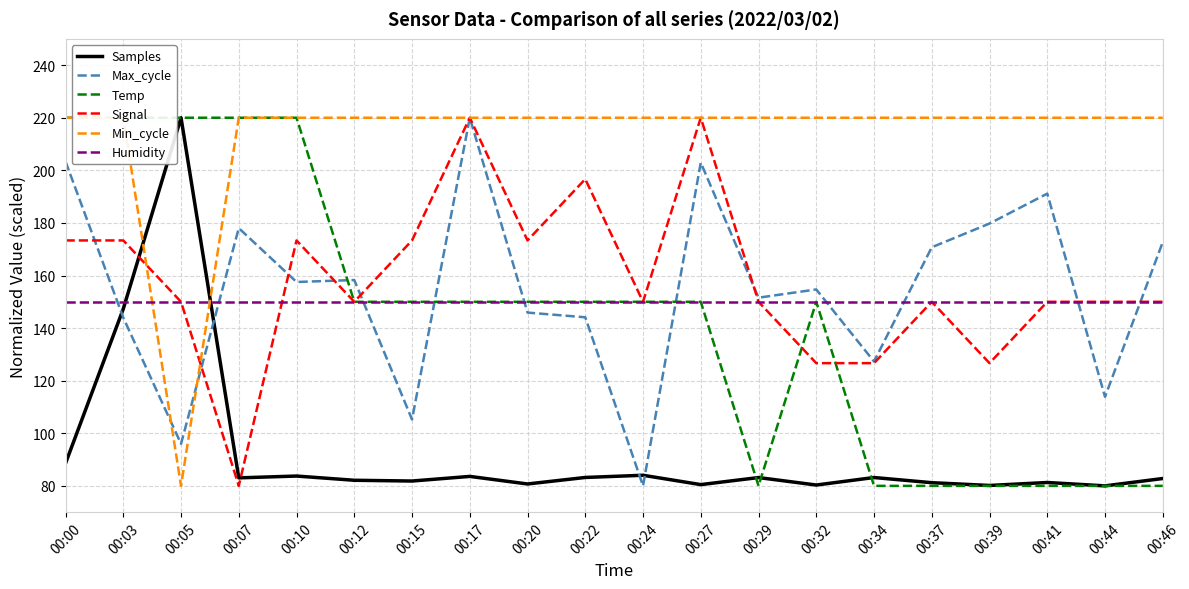

Reading right to left, what are all the values shown in this chart?

Samples: 82.8	80.0	81.3	80.2	81.2	83.2	80.3	83.2	80.5	84.0	83.2	80.7	83.6	81.8	82.1	83.7	83.0	220.0	147.3	88.6
Max_cycle: 172.7	113.9	191.1	179.8	170.7	127.3	154.7	151.6	202.9	80.0	144.1	145.9	220.0	105.2	158.3	157.5	178.0	96.0	144.0	203.4
Temp: 80.0	80.0	80.0	80.0	80.0	80.0	150.0	80.0	150.0	150.0	150.0	150.0	150.0	150.0	150.0	220.0	220.0	220.0	220.0	220.0
Signal: 150.0	150.0	150.0	126.7	150.0	126.7	126.7	150.0	220.0	150.0	196.7	173.3	220.0	173.3	150.0	173.3	80.0	150.0	173.3	173.3
Min_cycle: 220.0	220.0	220.0	220.0	220.0	220.0	220.0	220.0	220.0	220.0	220.0	220.0	220.0	220.0	220.0	220.0	220.0	80.0	220.0	220.0
Humidity: 150.0	150.0	150.0	150.0	150.0	150.0	150.0	150.0	150.0	150.0	150.0	150.0	150.0	150.0	150.0	150.0	150.0	150.0	150.0	150.0